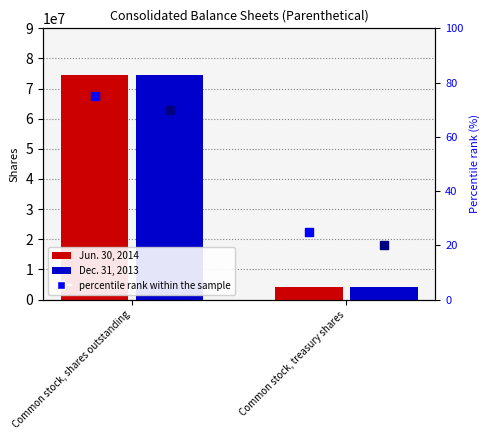

Which series has the largest total across all categories?

Jun. 30, 2014